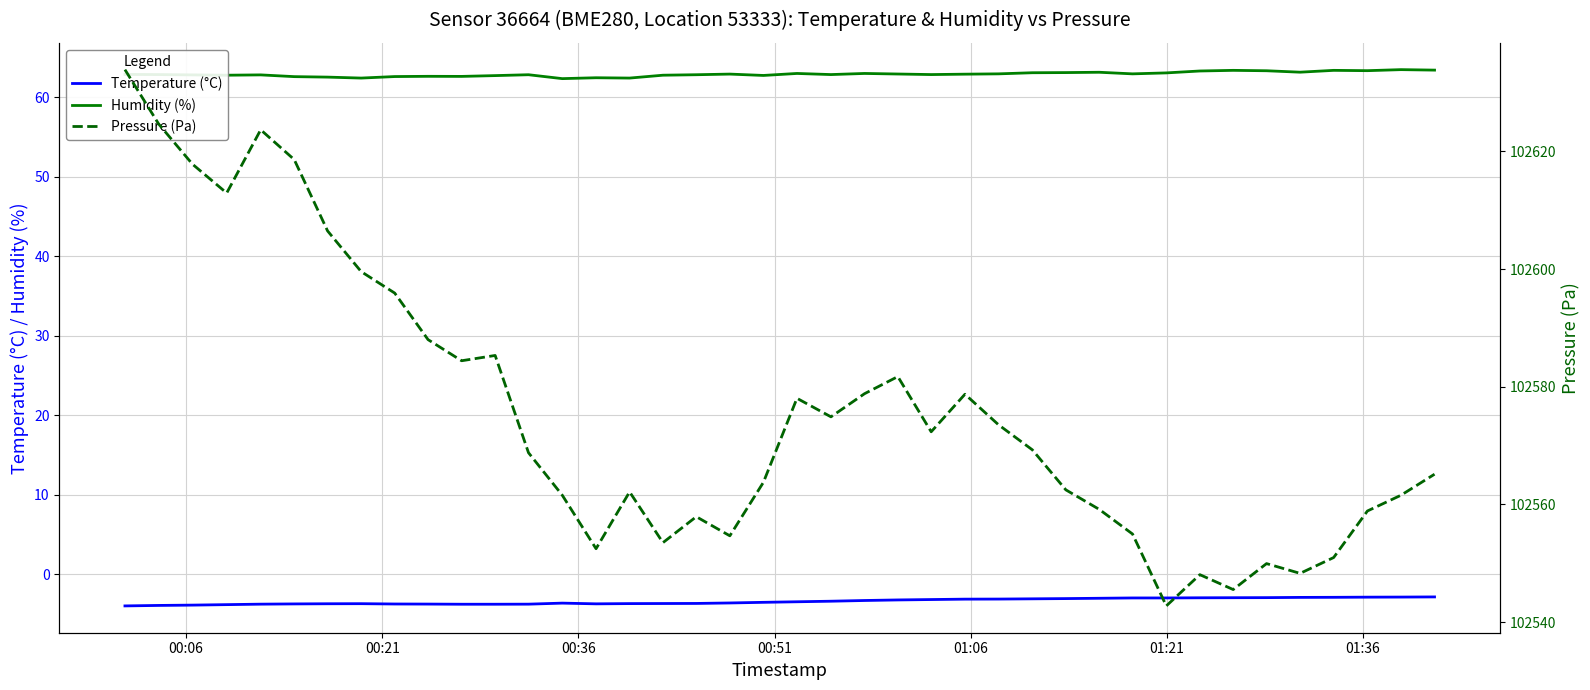

List the series in order of their peak value, highest first.

Pressure (Pa), Humidity (%), Temperature (°C)